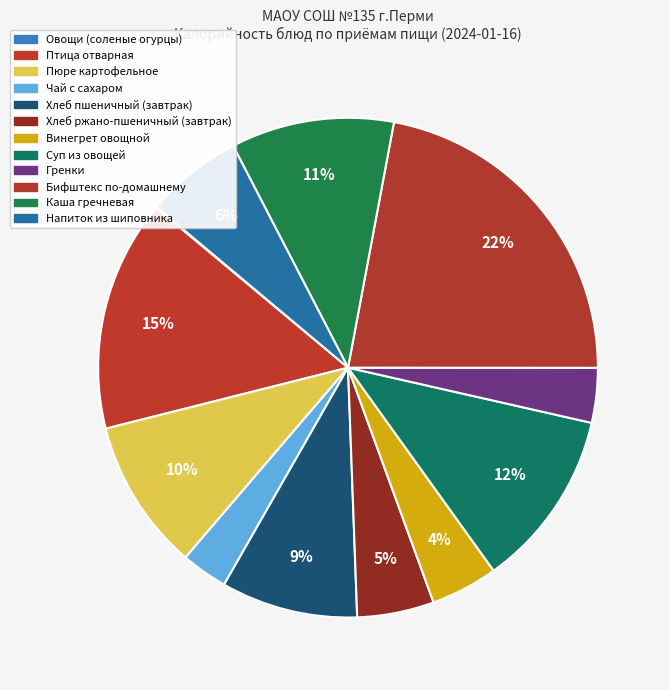

To the nearest percent, what is the difference between the Каша гречневая and Хлеб ржано-пшеничный (завтрак) slice percentages?

6%